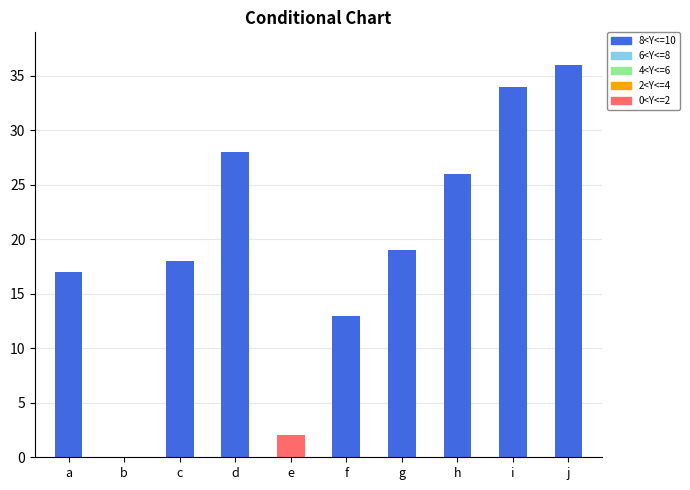

What is the difference between the values at f and d?

15